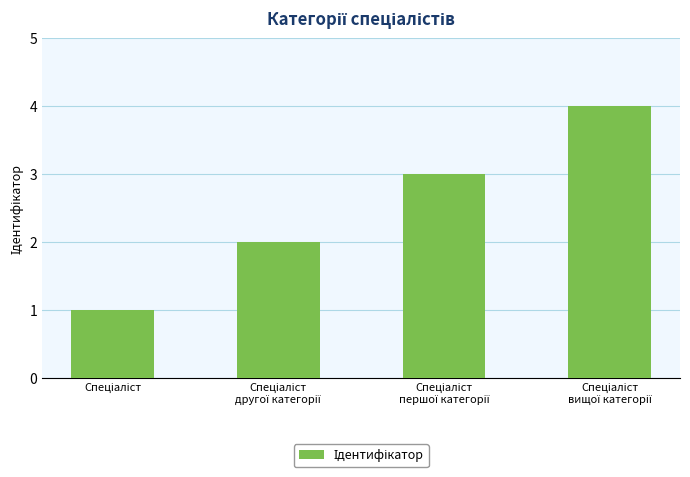

What is the maximum value shown in the chart?

4